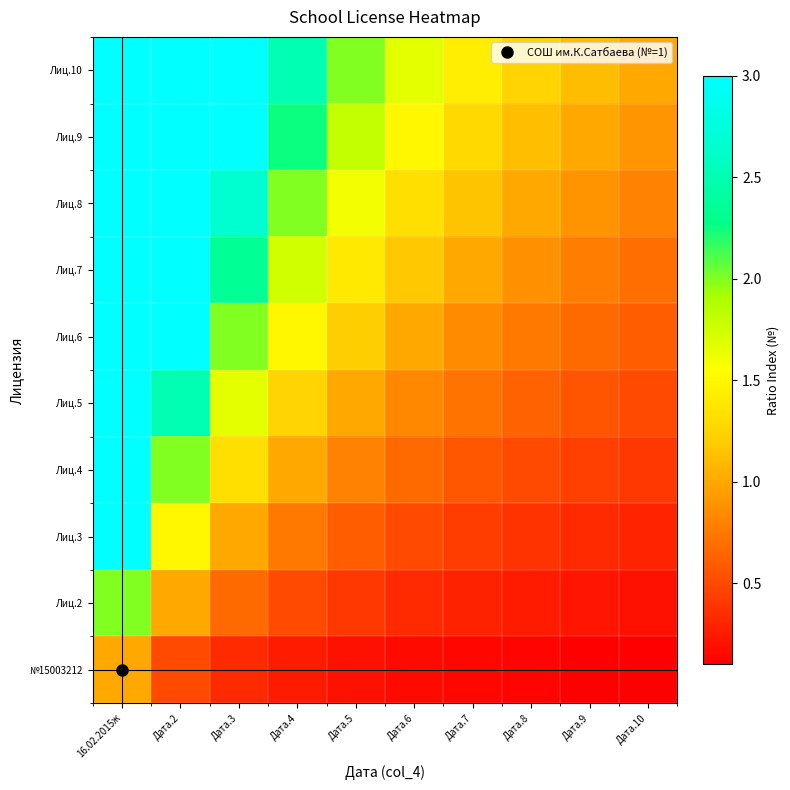

Reading left to right, list all the values displayed in this chart.

№15003212: 16.02.2015ж=1.0	Дата.2=0.5	Дата.3=0.3	Дата.4=0.2	Дата.5=0.2	Дата.6=0.2	Дата.7=0.1	Дата.8=0.1	Дата.9=0.1	Дата.10=0.1
Лиц.2: 16.02.2015ж=2.0	Дата.2=1.0	Дата.3=0.7	Дата.4=0.5	Дата.5=0.4	Дата.6=0.3	Дата.7=0.3	Дата.8=0.2	Дата.9=0.2	Дата.10=0.2
Лиц.3: 16.02.2015ж=3.0	Дата.2=1.5	Дата.3=1.0	Дата.4=0.8	Дата.5=0.6	Дата.6=0.5	Дата.7=0.4	Дата.8=0.4	Дата.9=0.3	Дата.10=0.3
Лиц.4: 16.02.2015ж=4.0	Дата.2=2.0	Дата.3=1.3	Дата.4=1.0	Дата.5=0.8	Дата.6=0.7	Дата.7=0.6	Дата.8=0.5	Дата.9=0.4	Дата.10=0.4
Лиц.5: 16.02.2015ж=5.0	Дата.2=2.5	Дата.3=1.7	Дата.4=1.2	Дата.5=1.0	Дата.6=0.8	Дата.7=0.7	Дата.8=0.6	Дата.9=0.6	Дата.10=0.5
Лиц.6: 16.02.2015ж=6.0	Дата.2=3.0	Дата.3=2.0	Дата.4=1.5	Дата.5=1.2	Дата.6=1.0	Дата.7=0.9	Дата.8=0.8	Дата.9=0.7	Дата.10=0.6
Лиц.7: 16.02.2015ж=7.0	Дата.2=3.5	Дата.3=2.3	Дата.4=1.8	Дата.5=1.4	Дата.6=1.2	Дата.7=1.0	Дата.8=0.9	Дата.9=0.8	Дата.10=0.7
Лиц.8: 16.02.2015ж=8.0	Дата.2=4.0	Дата.3=2.7	Дата.4=2.0	Дата.5=1.6	Дата.6=1.3	Дата.7=1.1	Дата.8=1.0	Дата.9=0.9	Дата.10=0.8
Лиц.9: 16.02.2015ж=9.0	Дата.2=4.5	Дата.3=3.0	Дата.4=2.2	Дата.5=1.8	Дата.6=1.5	Дата.7=1.3	Дата.8=1.1	Дата.9=1.0	Дата.10=0.9
Лиц.10: 16.02.2015ж=10.0	Дата.2=5.0	Дата.3=3.3	Дата.4=2.5	Дата.5=2.0	Дата.6=1.7	Дата.7=1.4	Дата.8=1.2	Дата.9=1.1	Дата.10=1.0